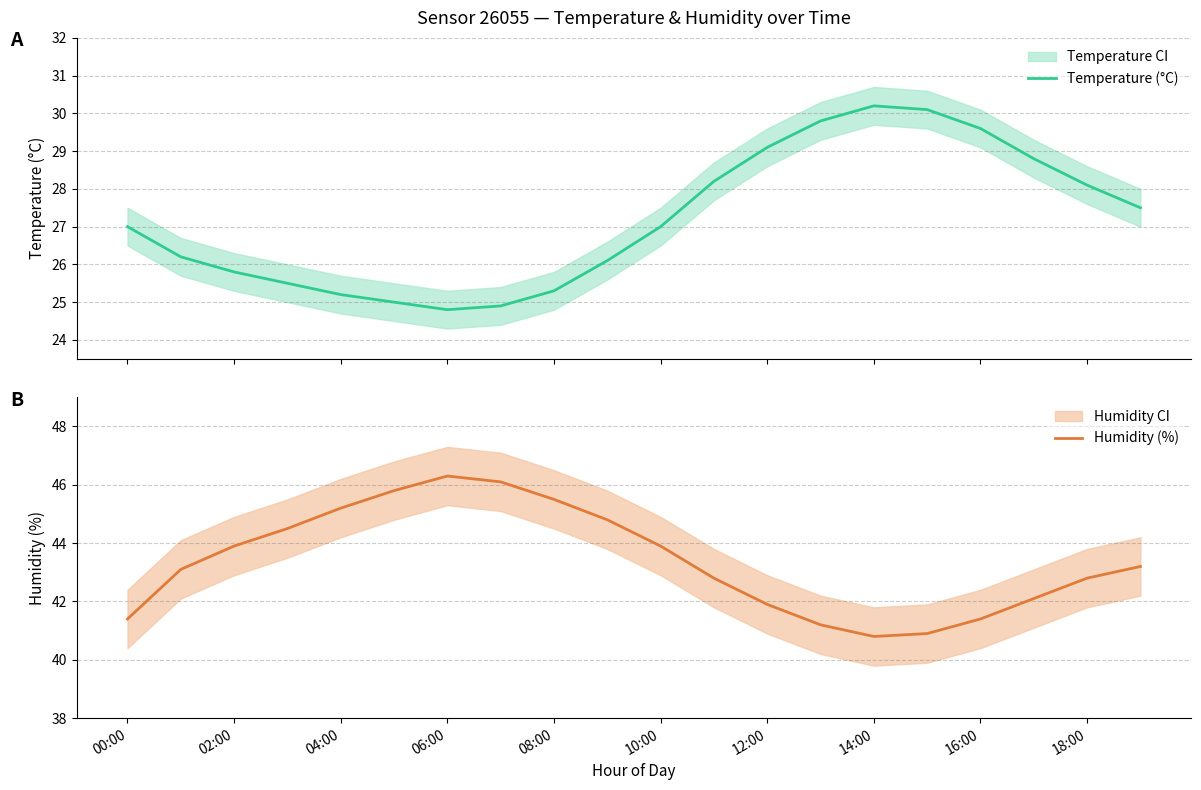

Which has a higher value, 11 or 17?

17